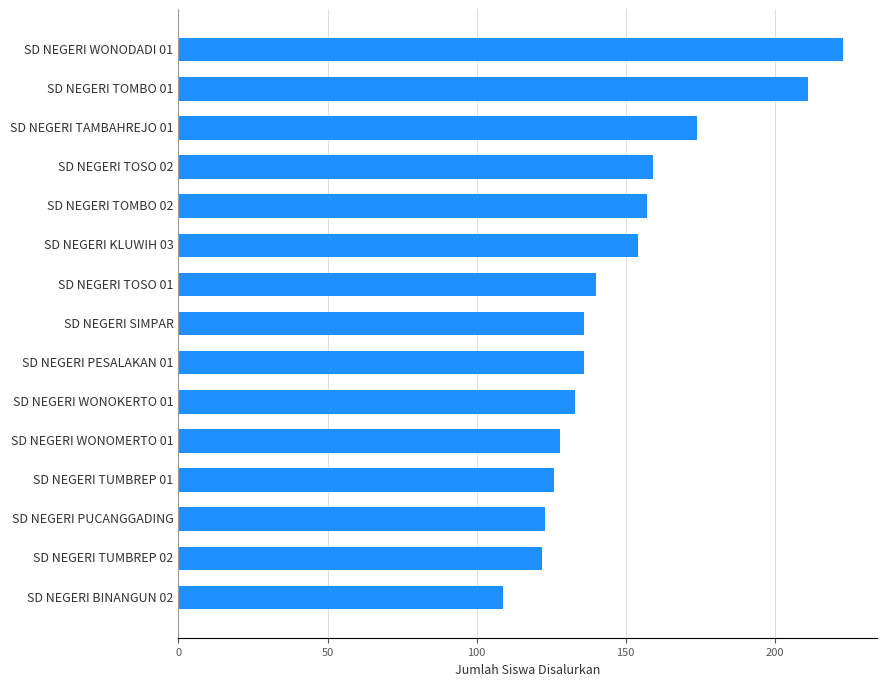

What is the approximate value at SD NEGERI TOMBO 02?

157